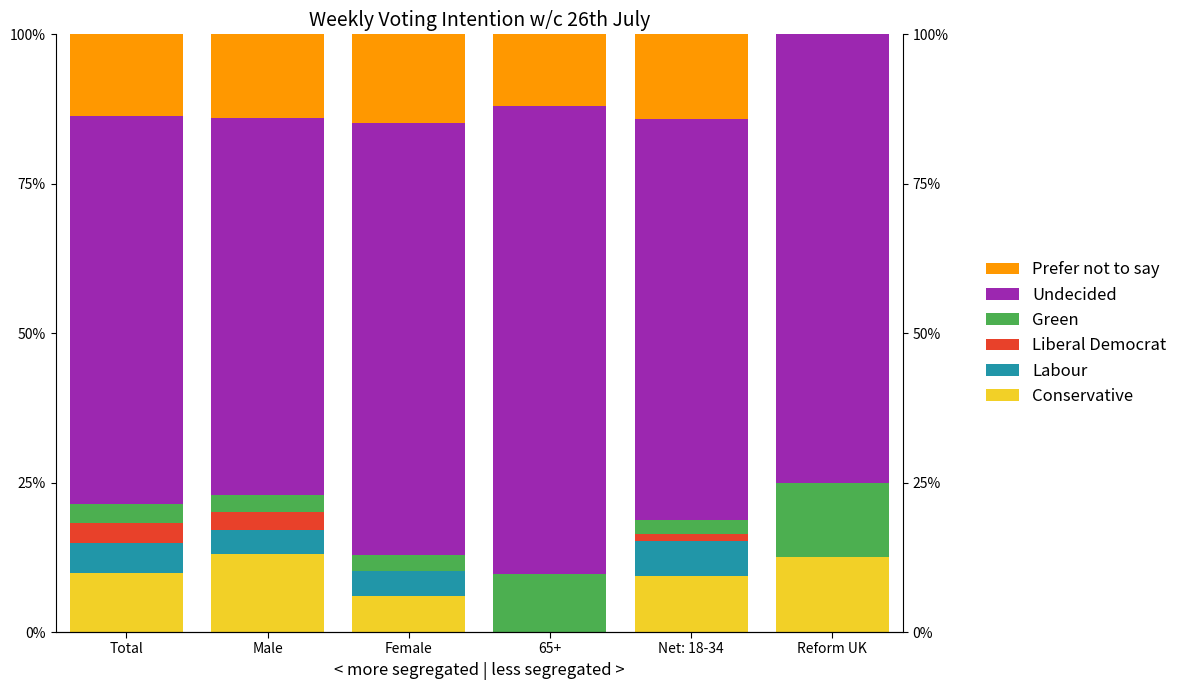

What is the sum of the Conservative values at Reform UK and Net: 18-34?

0.2